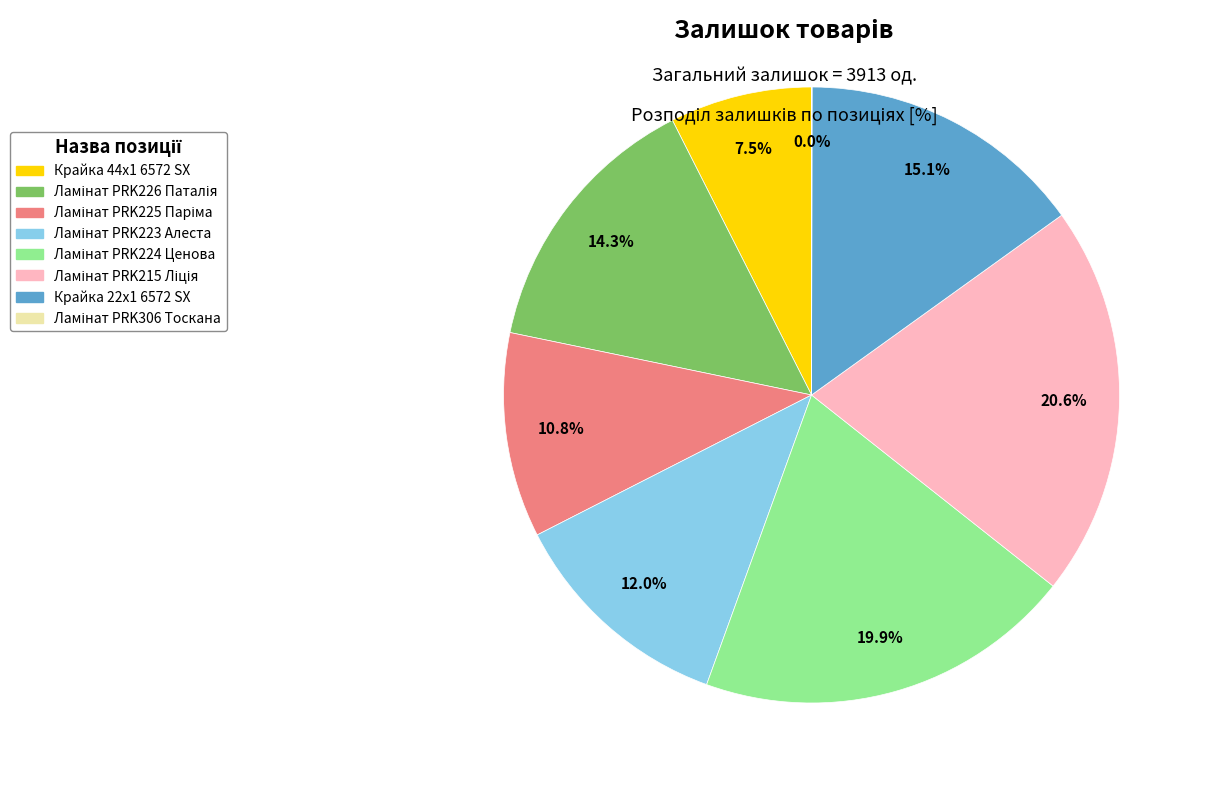

Is Крайка 22x1 6572 SX the majority of the pie?

No